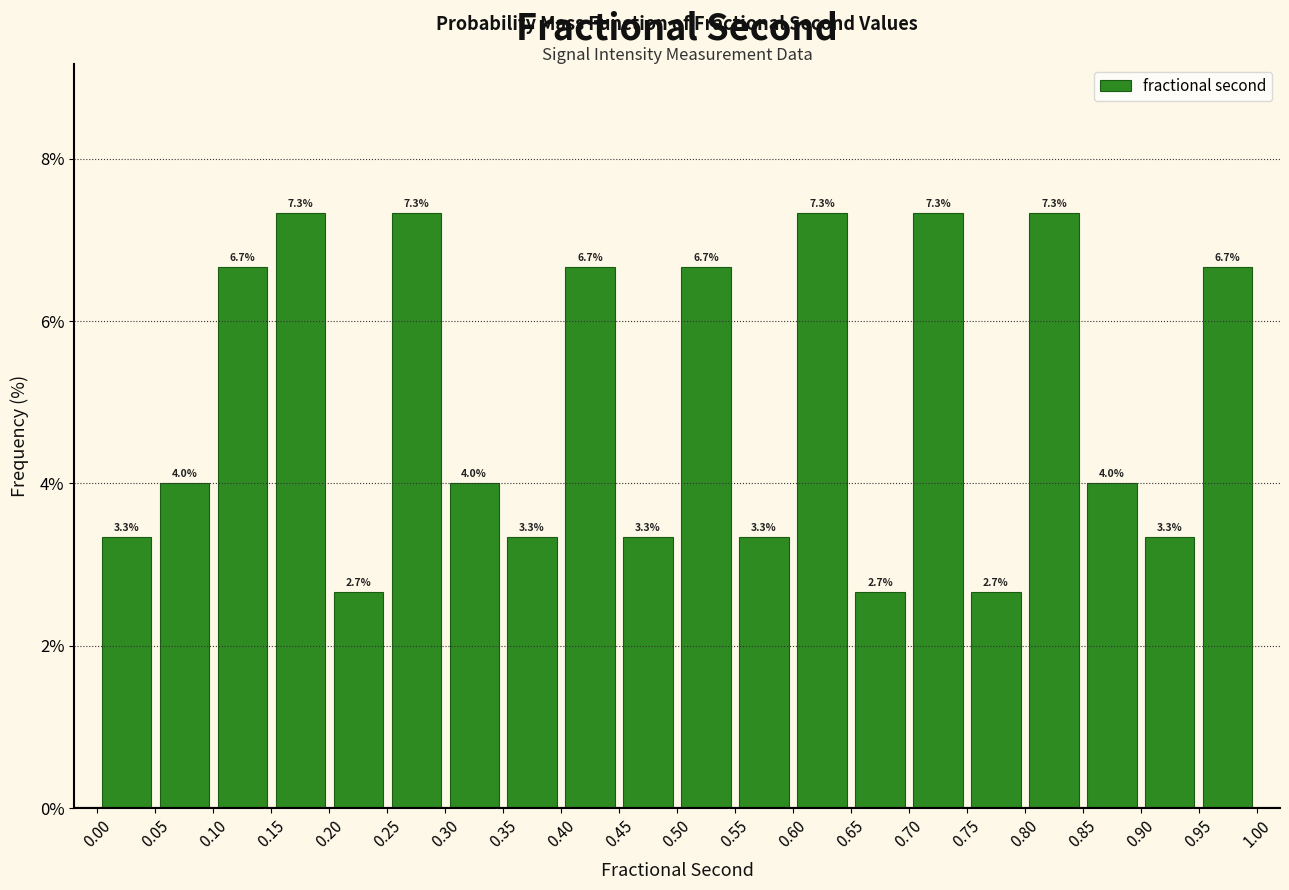

How tall is the bar that spans 0.95 to 1.00 on the x-axis?

6.7